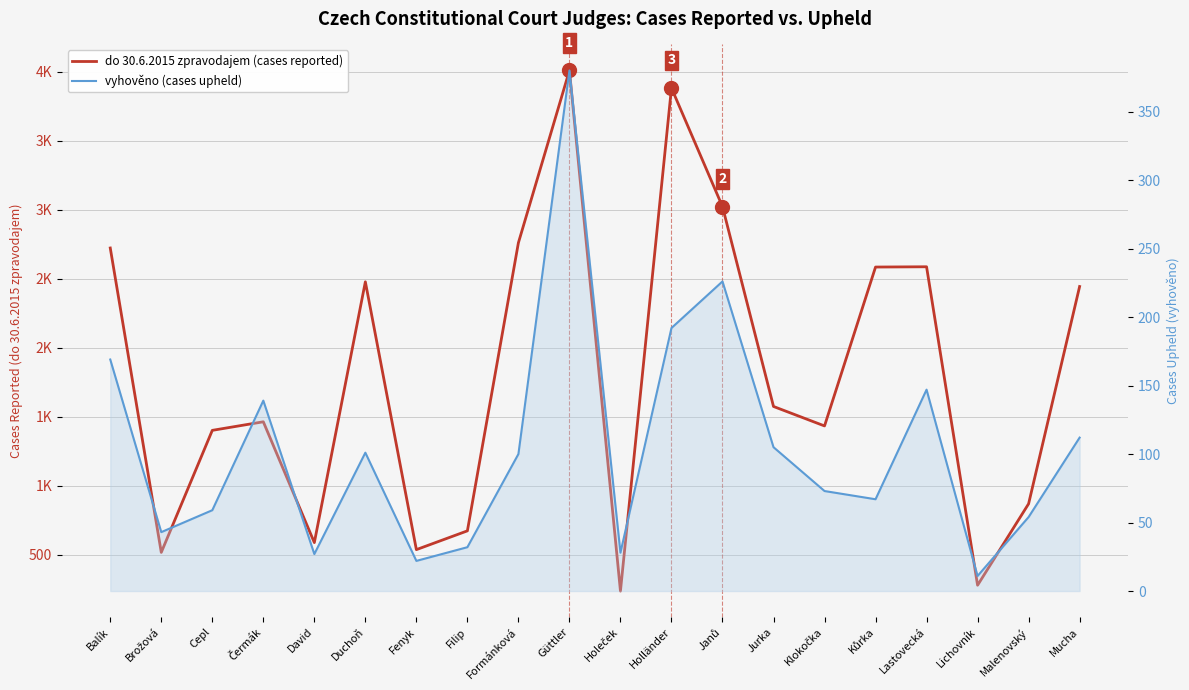

Which has a higher value, Malenovský or Duchoň?

Duchoň